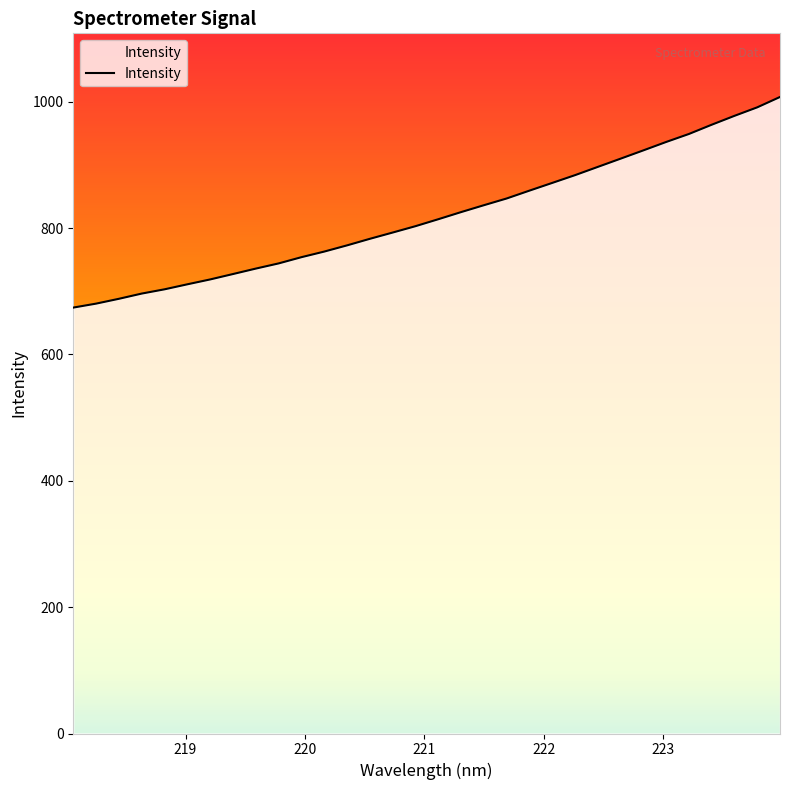

How many values are below 813?

16